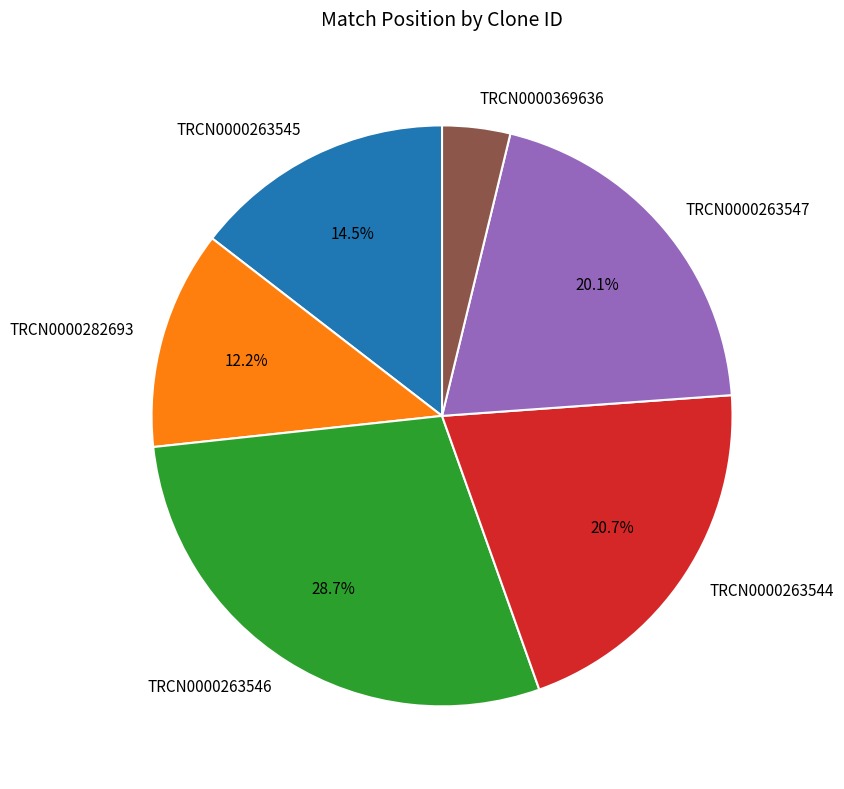

Which slice is the smallest?

TRCN0000369636